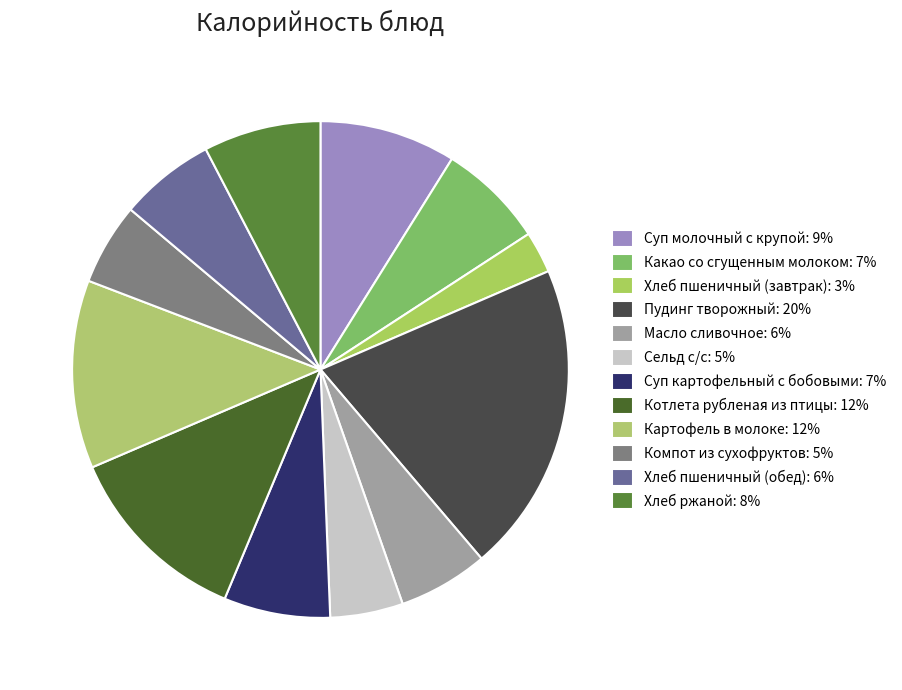

To the nearest percent, what portion does Пудинг творожный represent?

20%